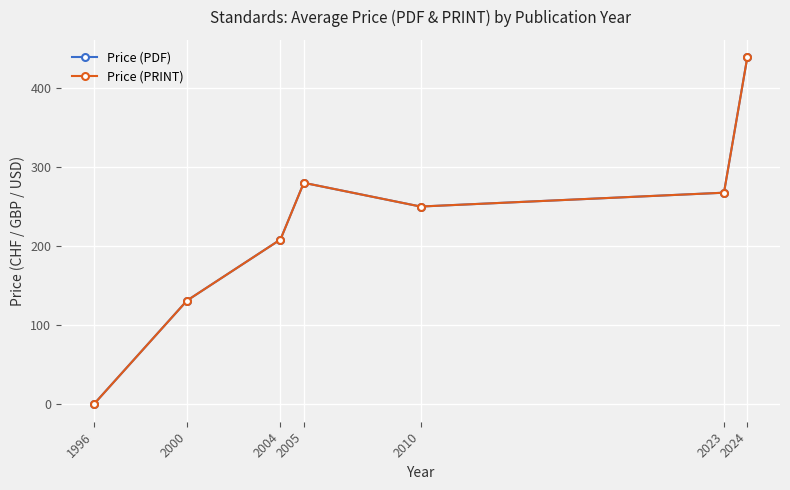

What is the maximum value for Price (PDF)?

438.7